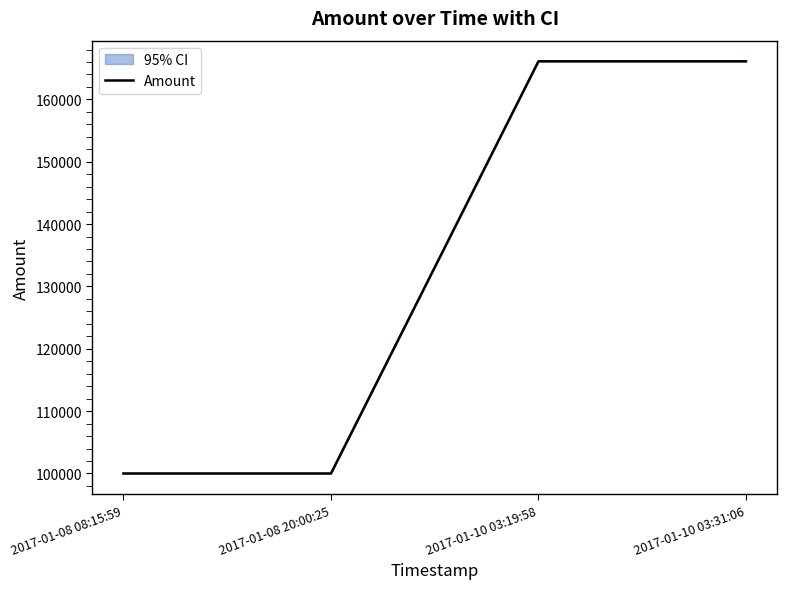

The value at 2017-01-08 08:15:59 is 99997.0. True or false?

True